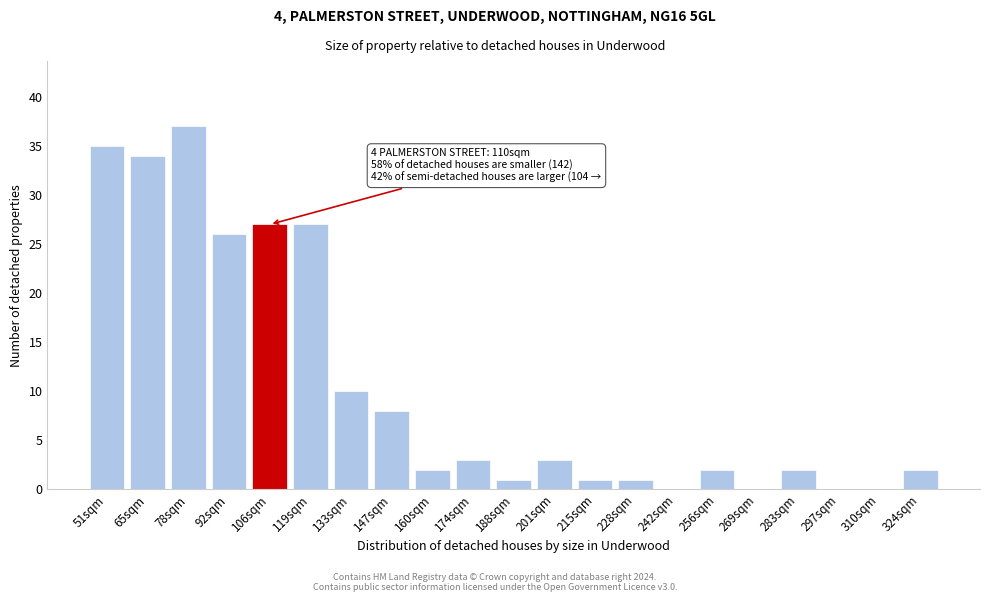

Reading left to right, transcribe all the data shown in this chart.

51sqm=35	65sqm=34	78sqm=37	92sqm=26	106sqm=27	119sqm=27	133sqm=10	147sqm=8	160sqm=2	174sqm=3	188sqm=1	201sqm=3	215sqm=1	228sqm=1	242sqm=0	256sqm=2	269sqm=0	283sqm=2	297sqm=0	310sqm=0	324sqm=2